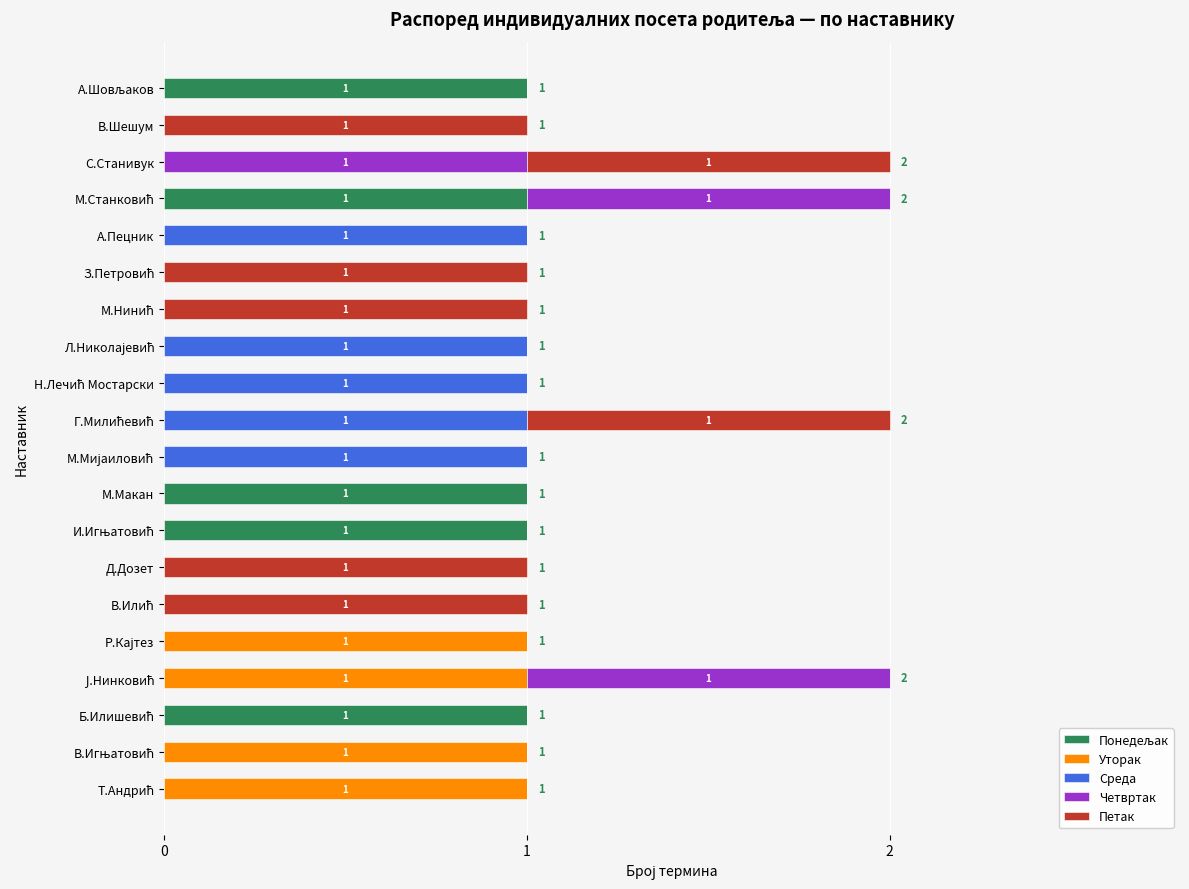

What is the highest value of the Понедељак series?

1